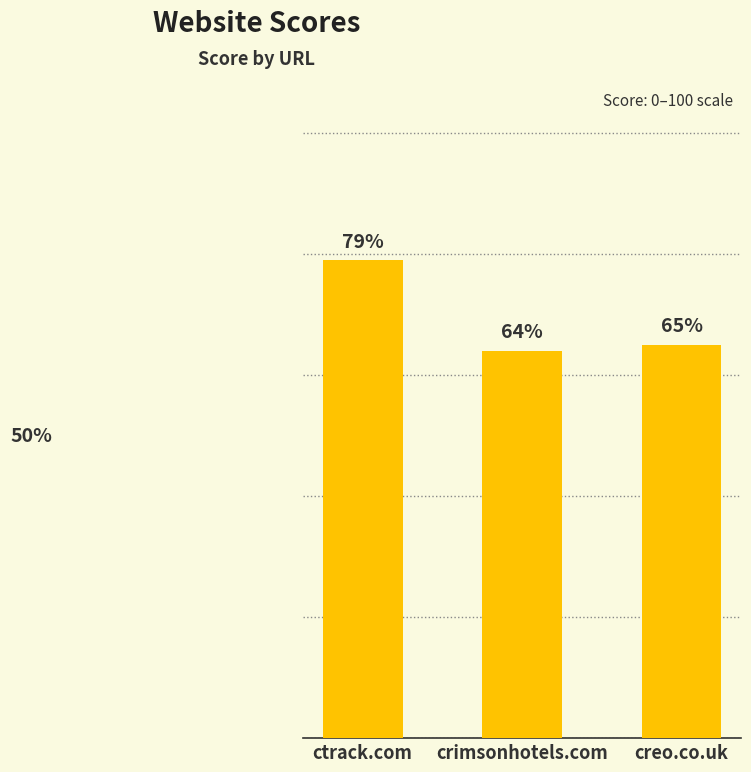

At which label is the value closest to 71?

creo.co.uk